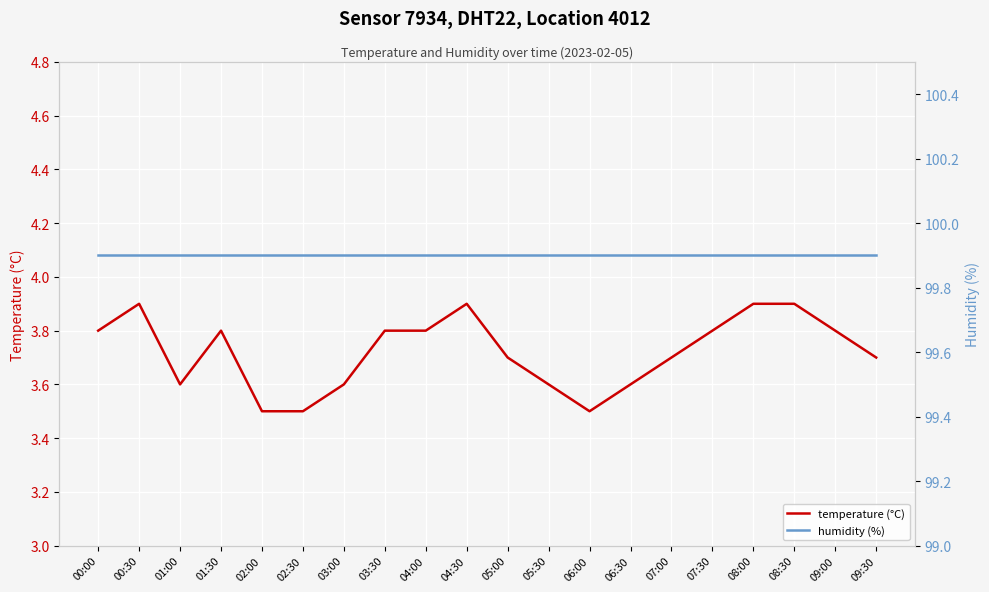

How many distinct data groups are displayed?

2